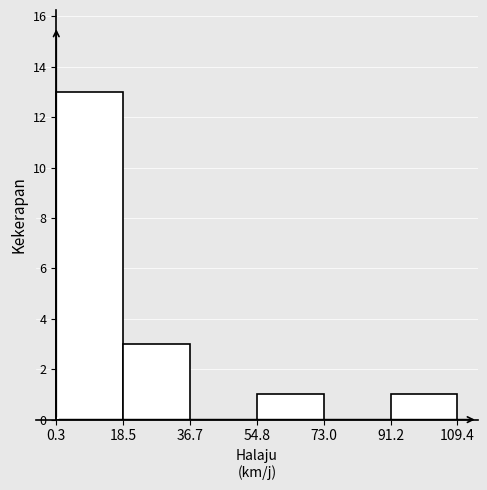

How tall is the bar that spans 0.3 to 18.5 on the x-axis? The values are not printed on the chart, so give them approximately, as read against the axis.

13